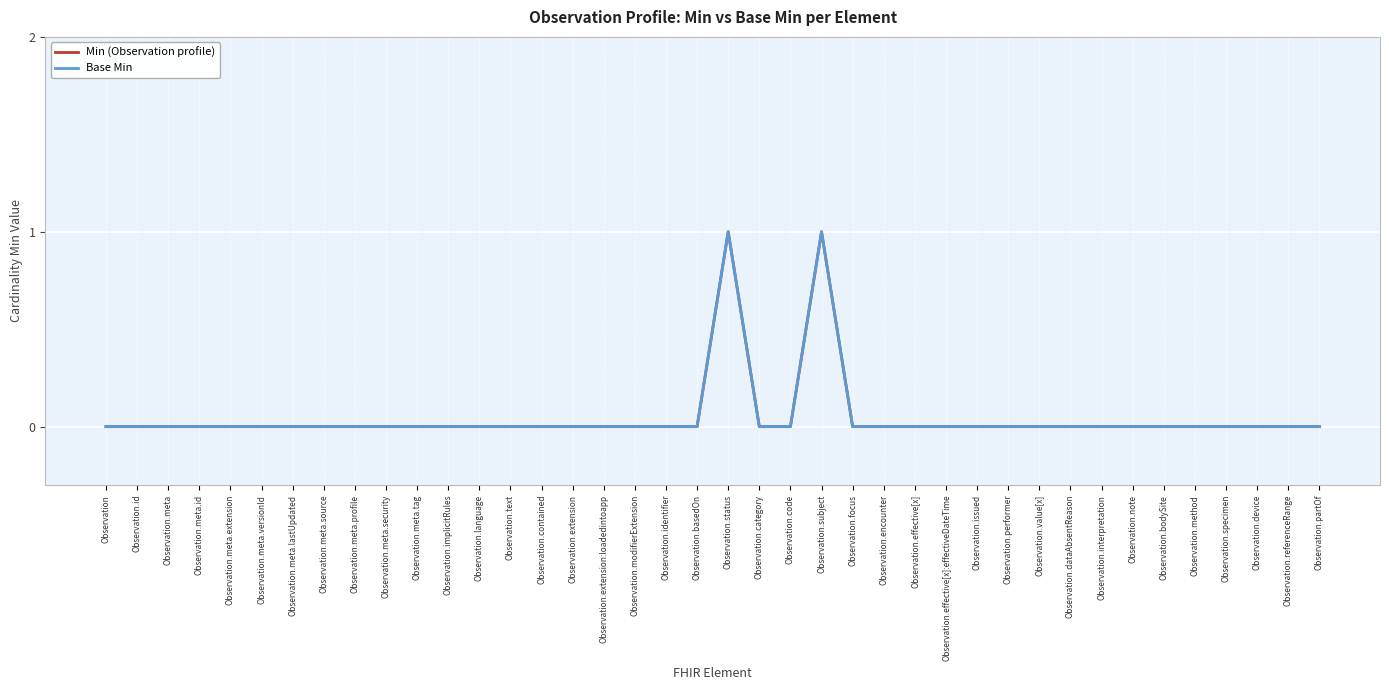

Rank the series at Observation.modifierExtension from highest to lowest value.

Min (Observation profile), Base Min